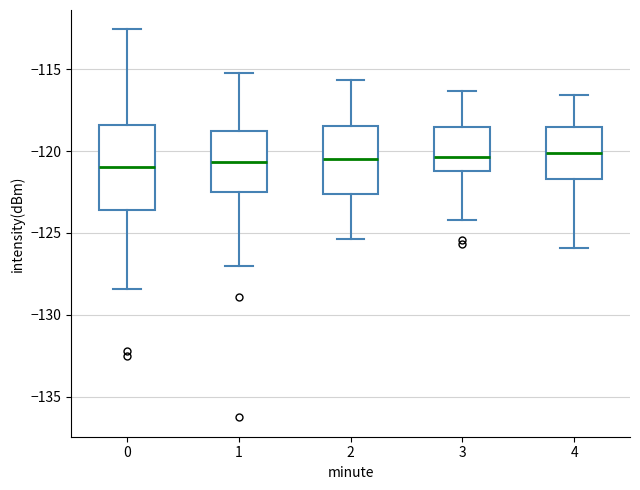

Comparing the boxes themselves (not the whiskers), which one is the tallest?

0